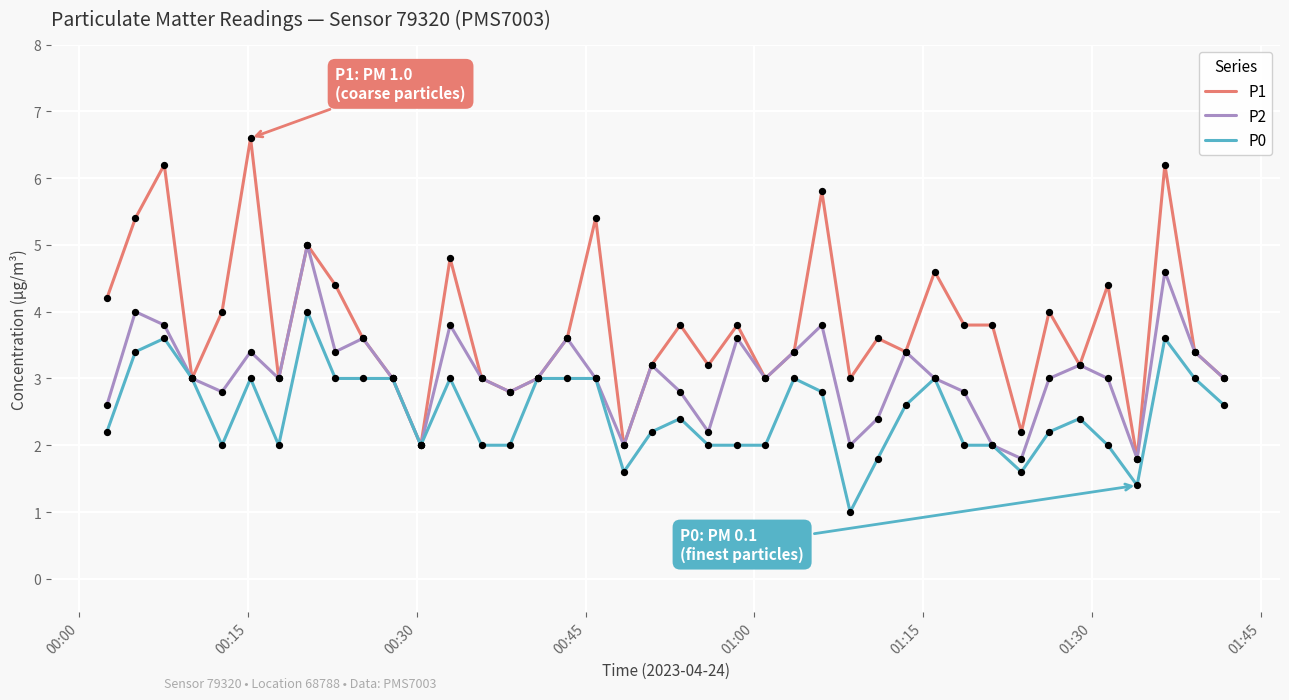

What are all the series names shown in the legend?

P1, P2, P0